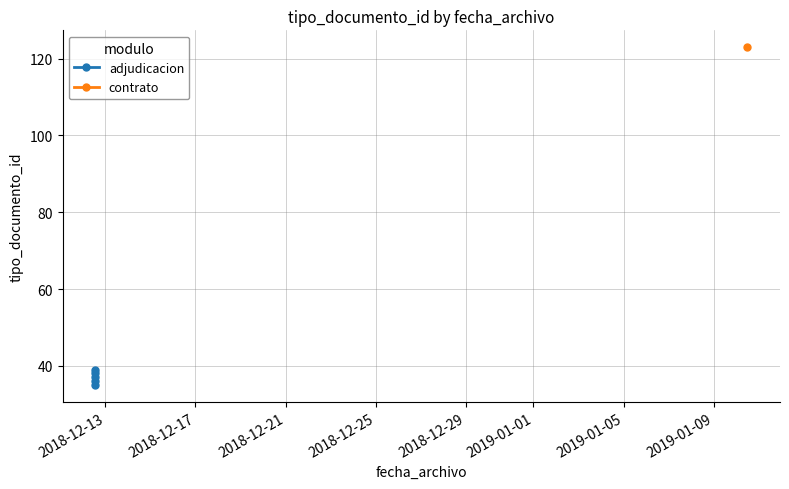

How many categories are shown in the chart?

5